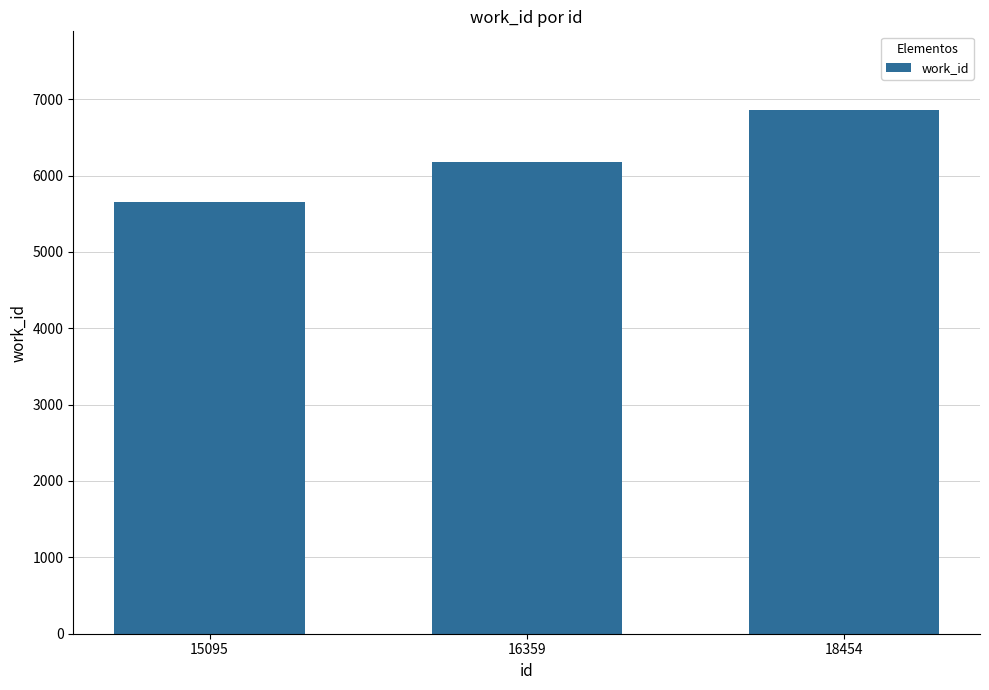

Does the chart contain any negative values?

No